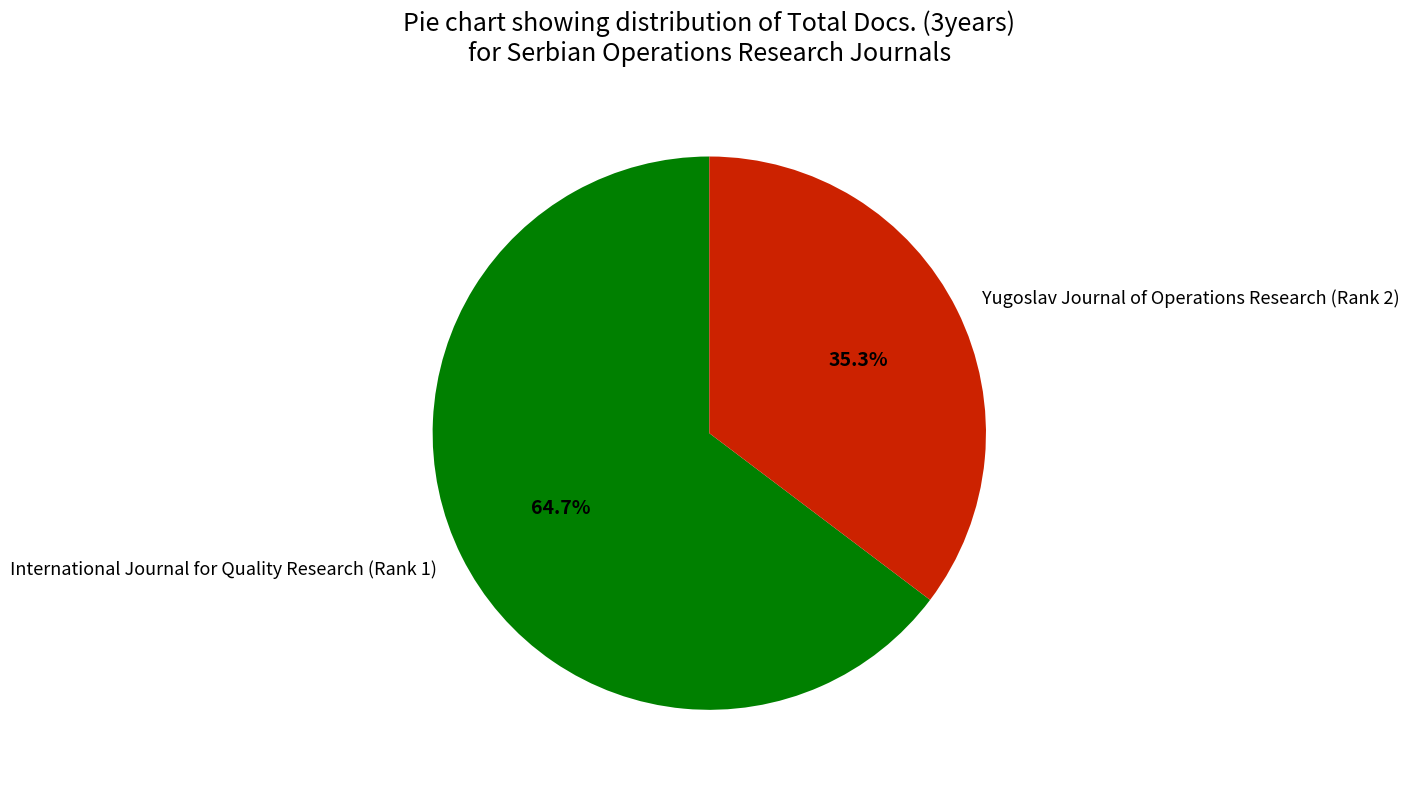

What percentage is NOT represented by Yugoslav Journal of Operations Research (Rank 2)?

64.7%